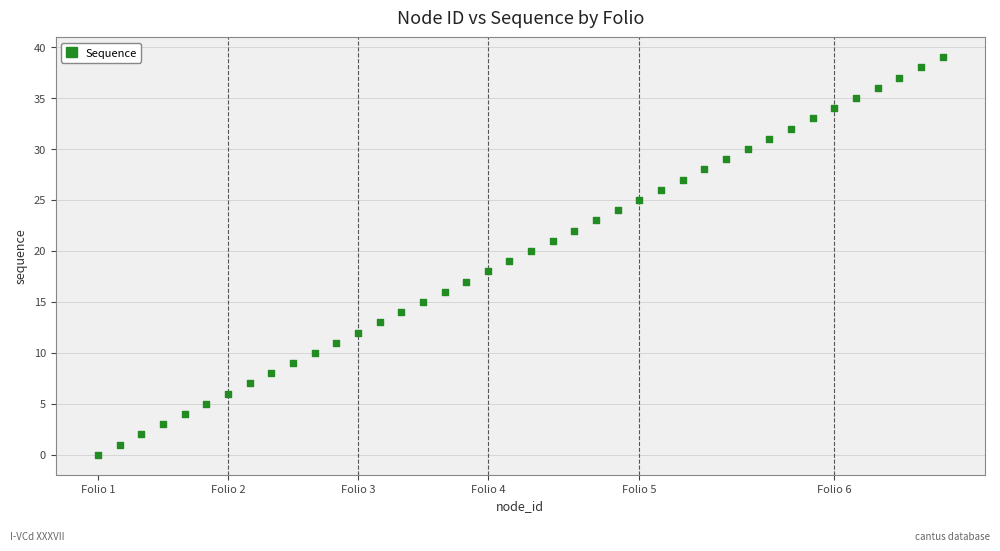

What is the range of X values (max minus min)?

39